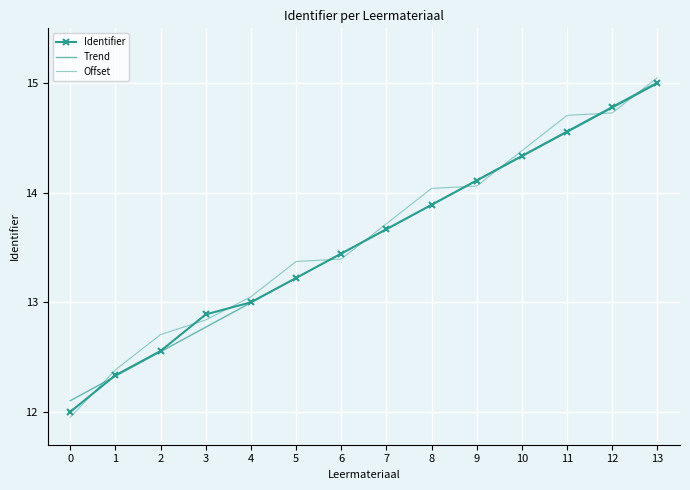

Which has a higher value, 2 or 1?

2